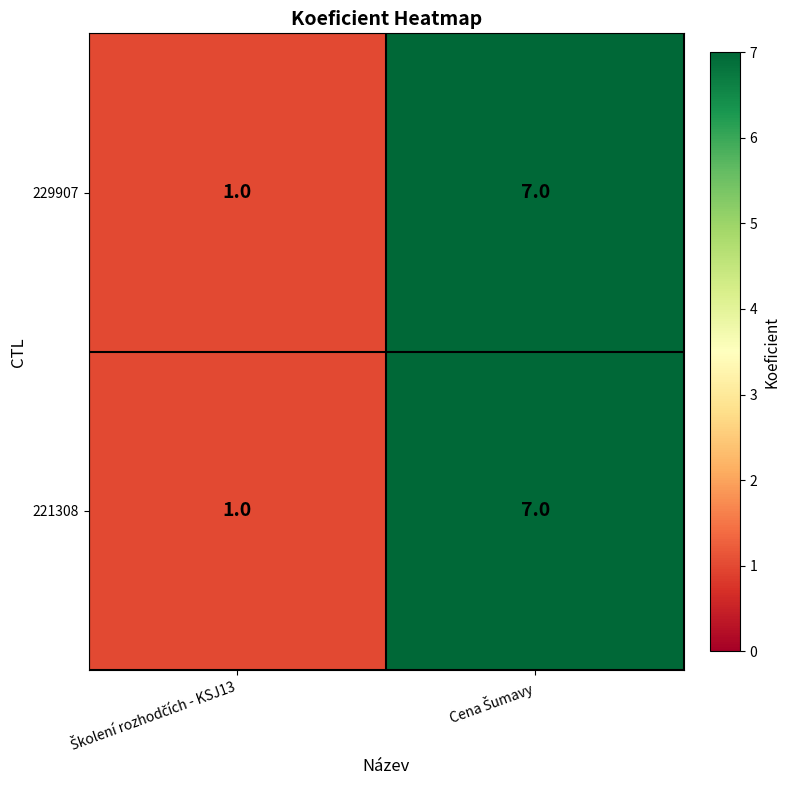

At how many categories does at least one series exceed 6?

1